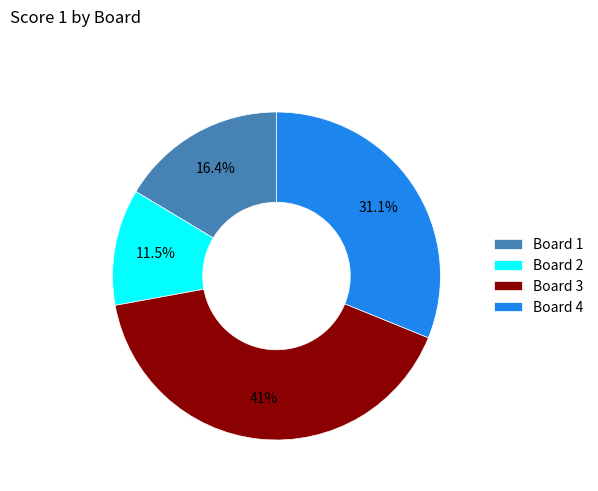

True or false: Board 4 accounts for 31% of the total.

True